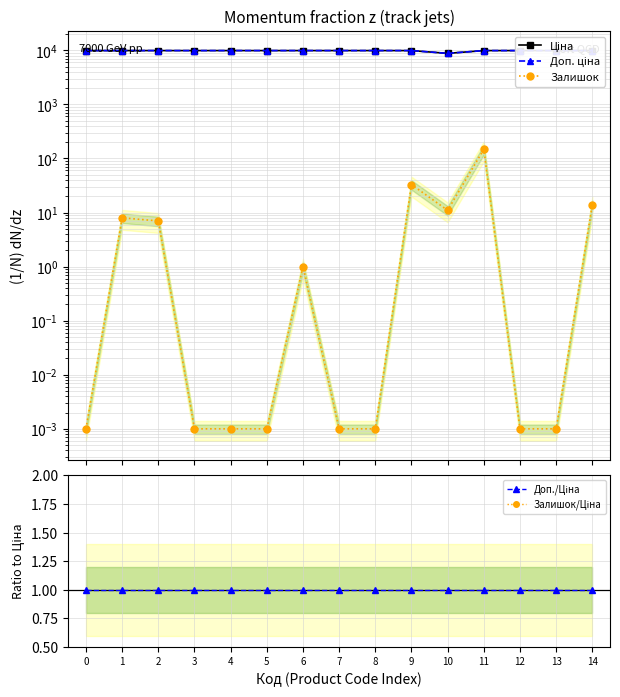

True or false: Доп. ціна and Доп./Ціна cross at least once.

False